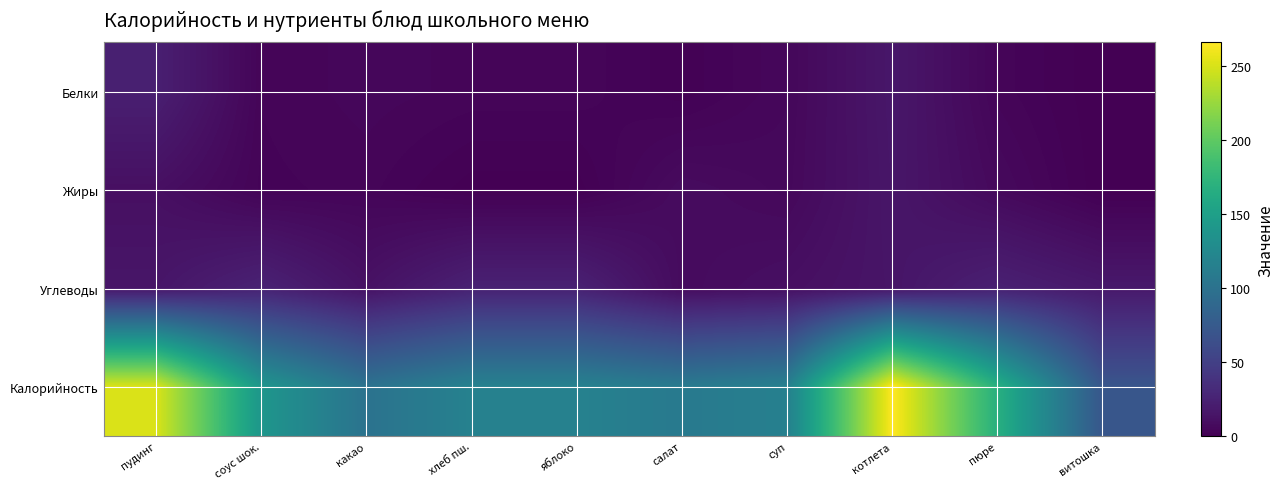

How many data points does each series have?

10